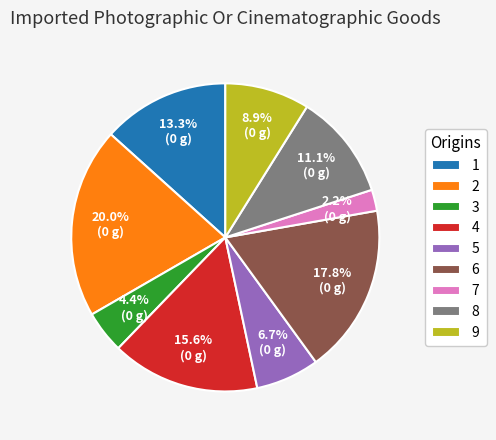

Is the sum of 1 and 6 greater than half?

No